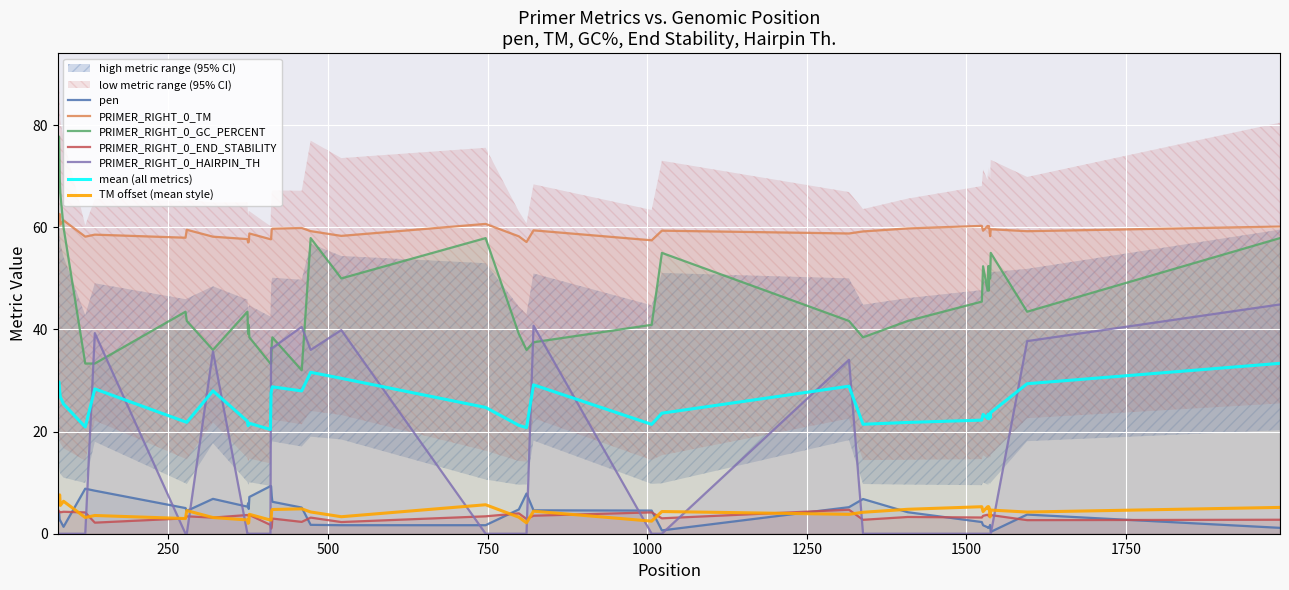

Count the number of categories in the chart.

40